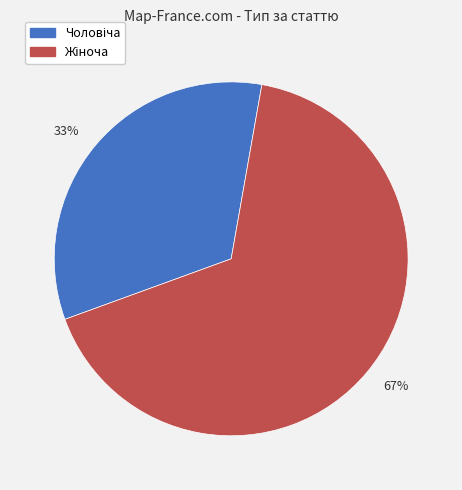

How many slices are in this pie chart?

2